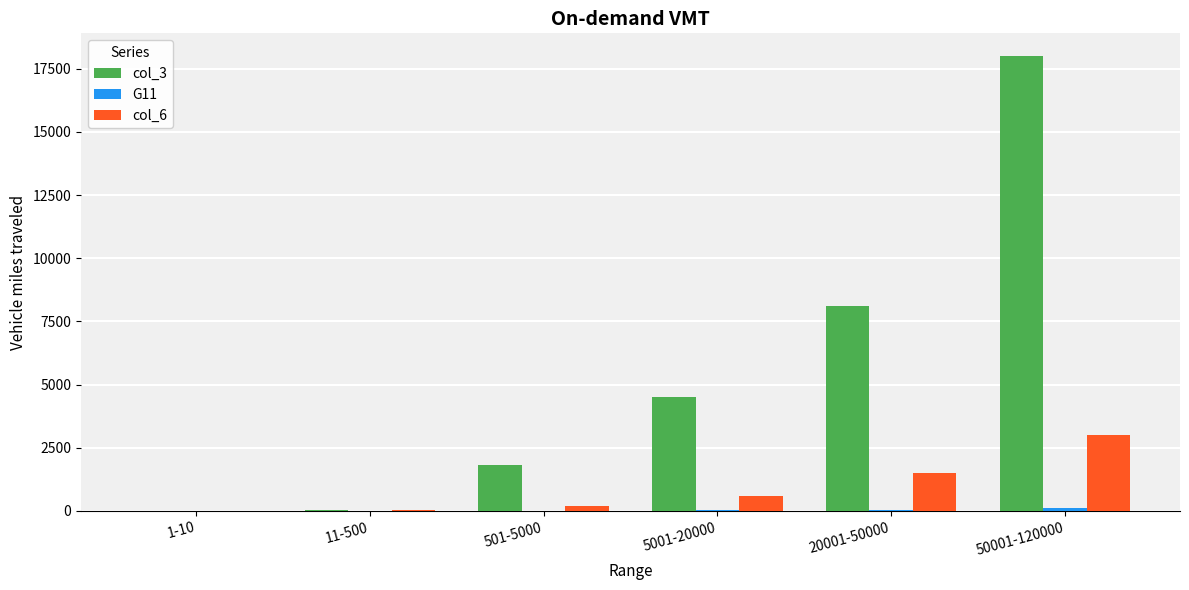

Does the chart contain stacked bars?

No